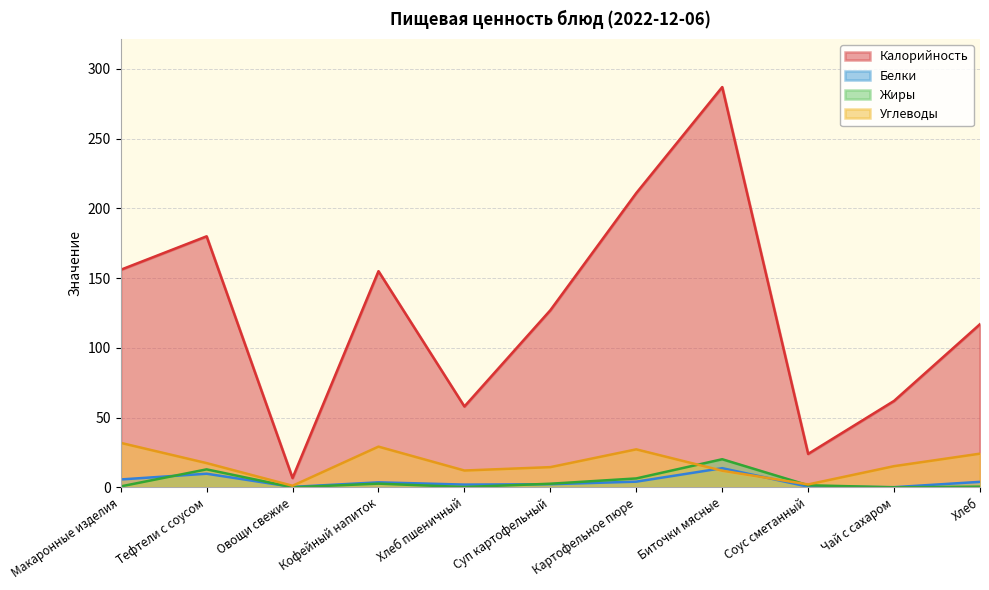

Does the chart display data point markers on the line(s)?

No